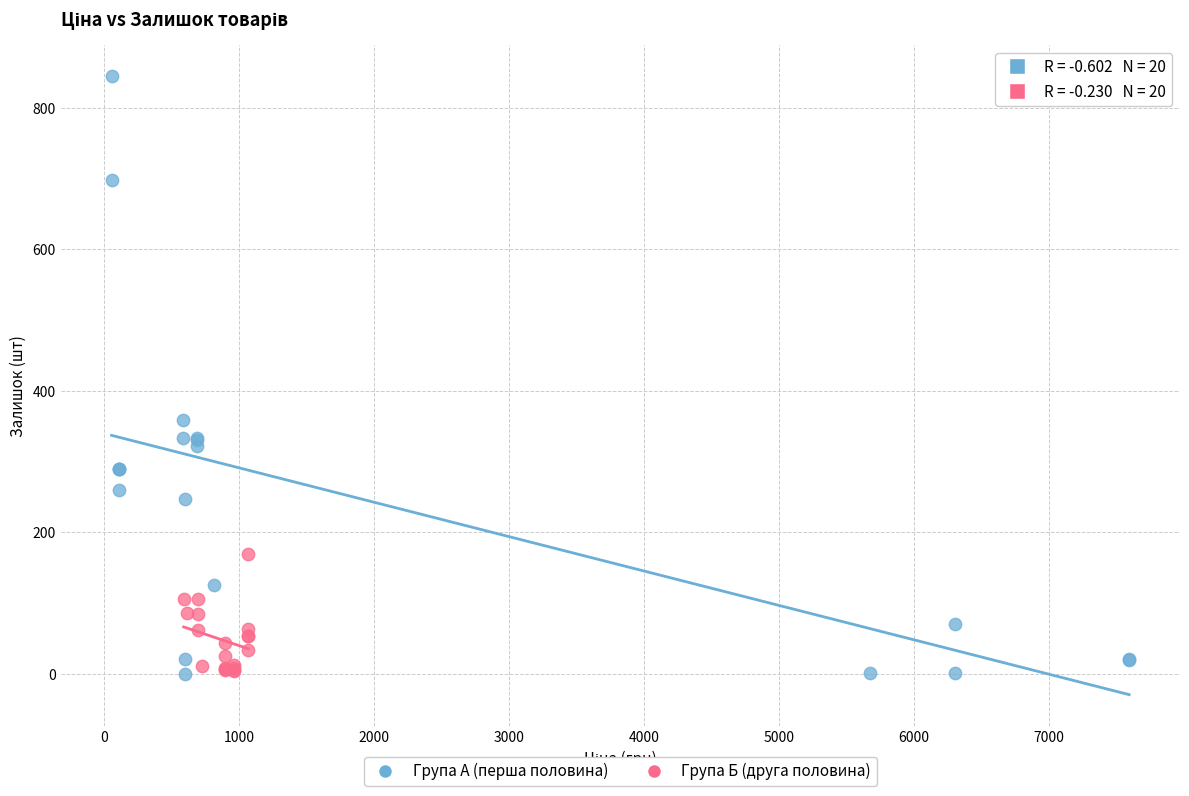

Which series has the largest Y range (max minus min)?

Група А (перша половина)